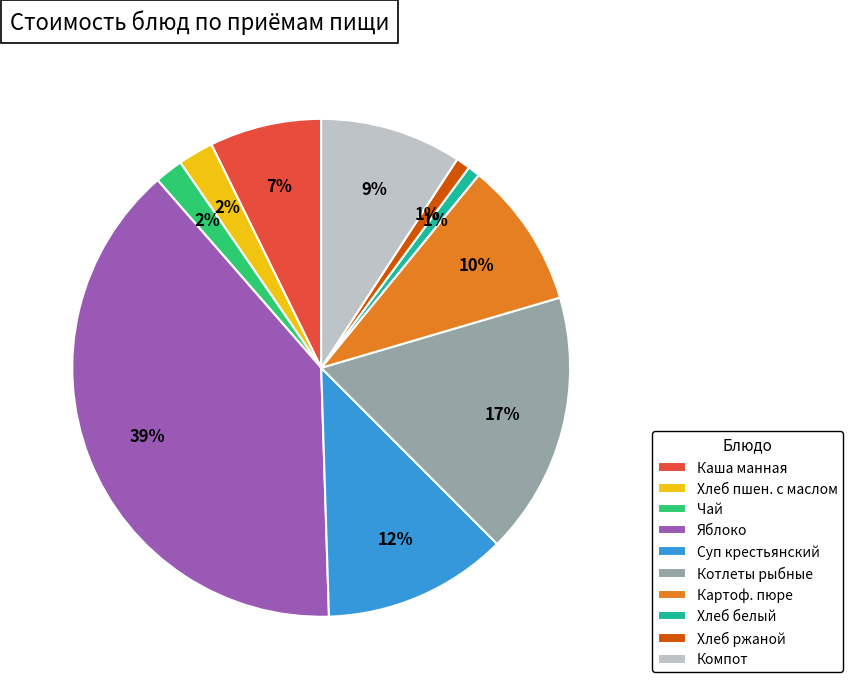

Does any single category account for the majority?

No